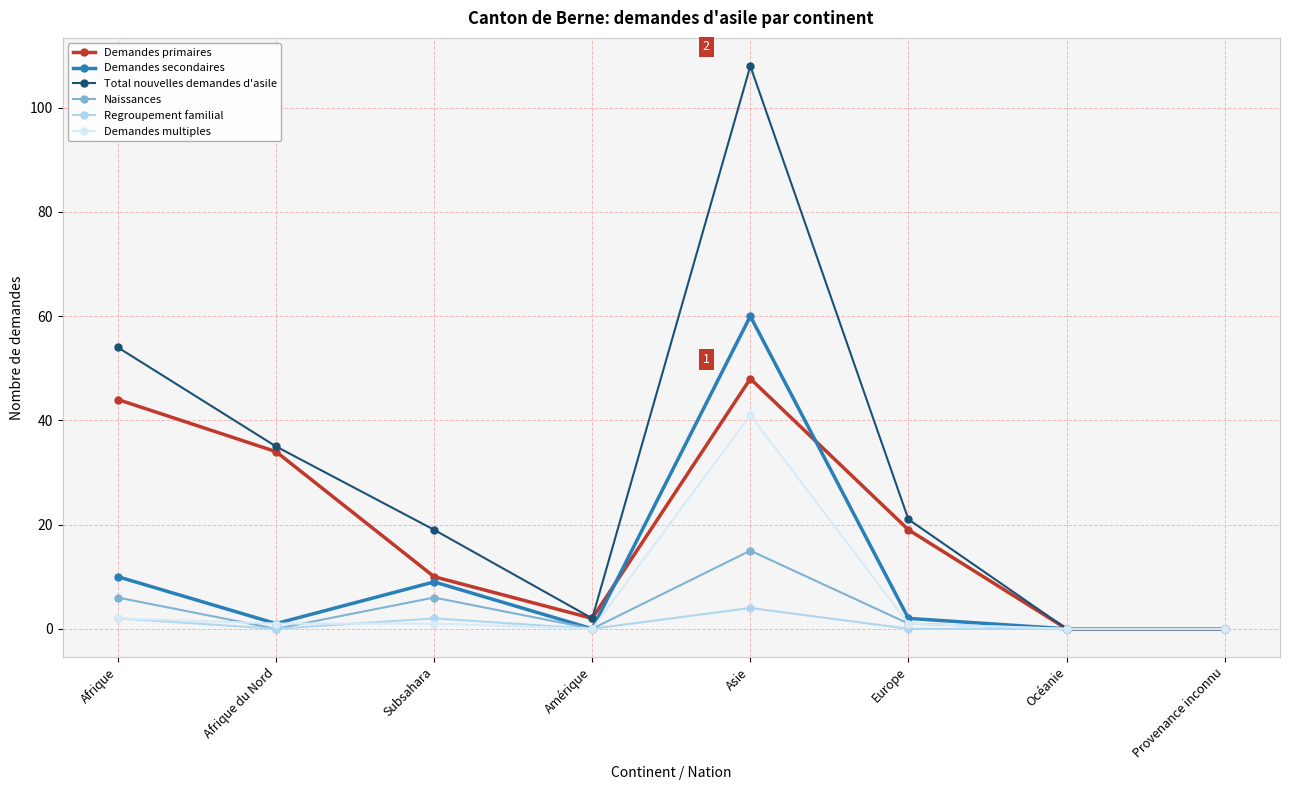

What is the value of the Demandes primaires point at the 2nd from the left?

34